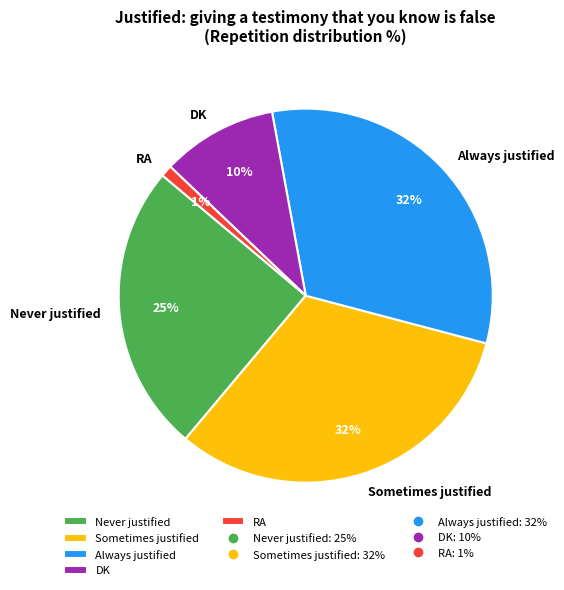

To the nearest percent, what is the combined percentage of Sometimes justified and Never justified?

57%